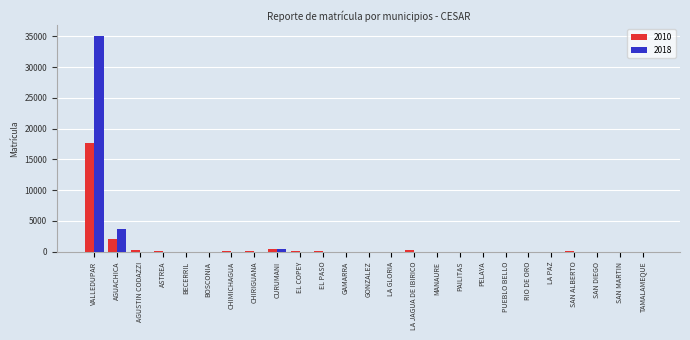

At which category is the sum across all series the highest?

VALLEDUPAR